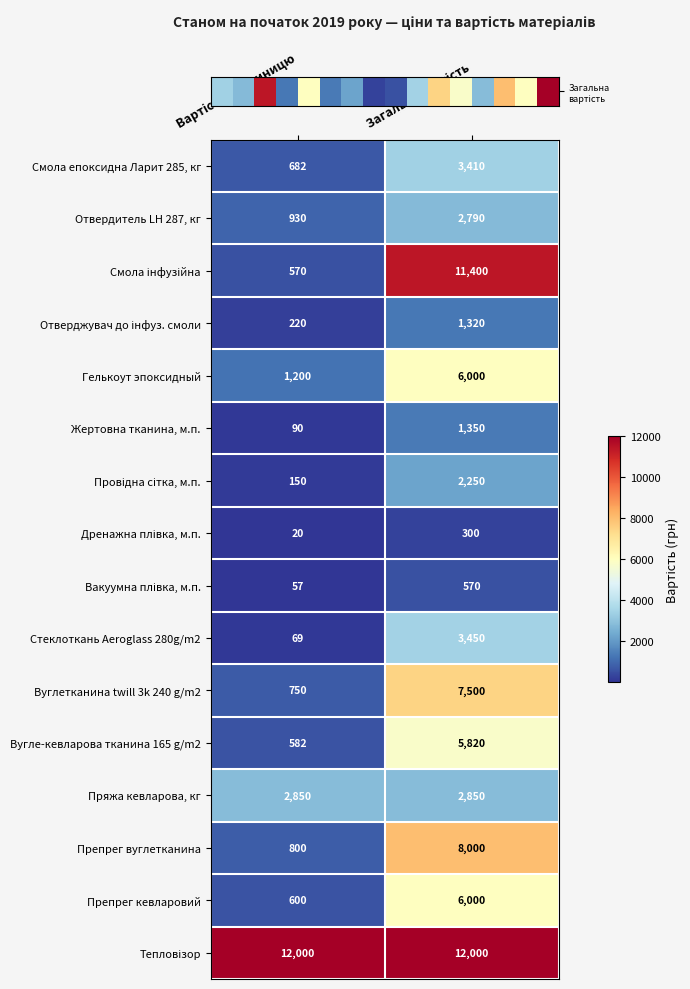

What is the minimum value for Вуглетканина twill 3k 240 g/m2?

750